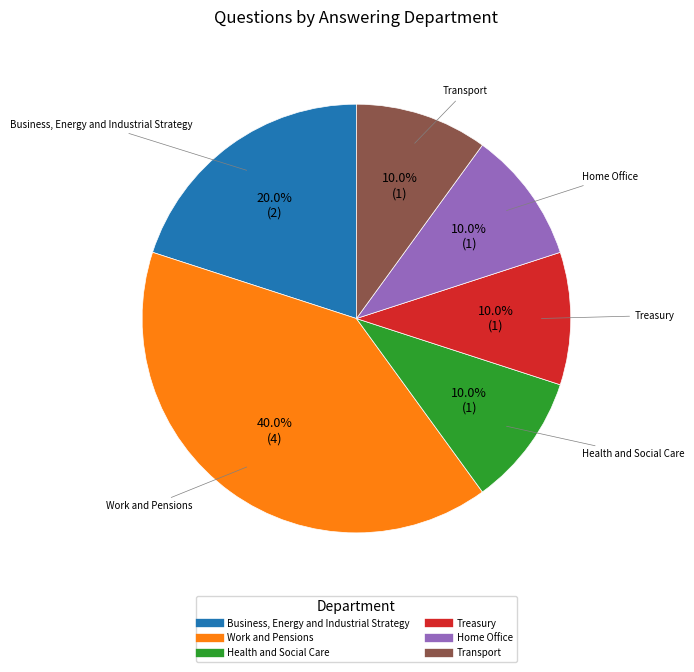

Does Health and Social Care represent more than half of the total?

No